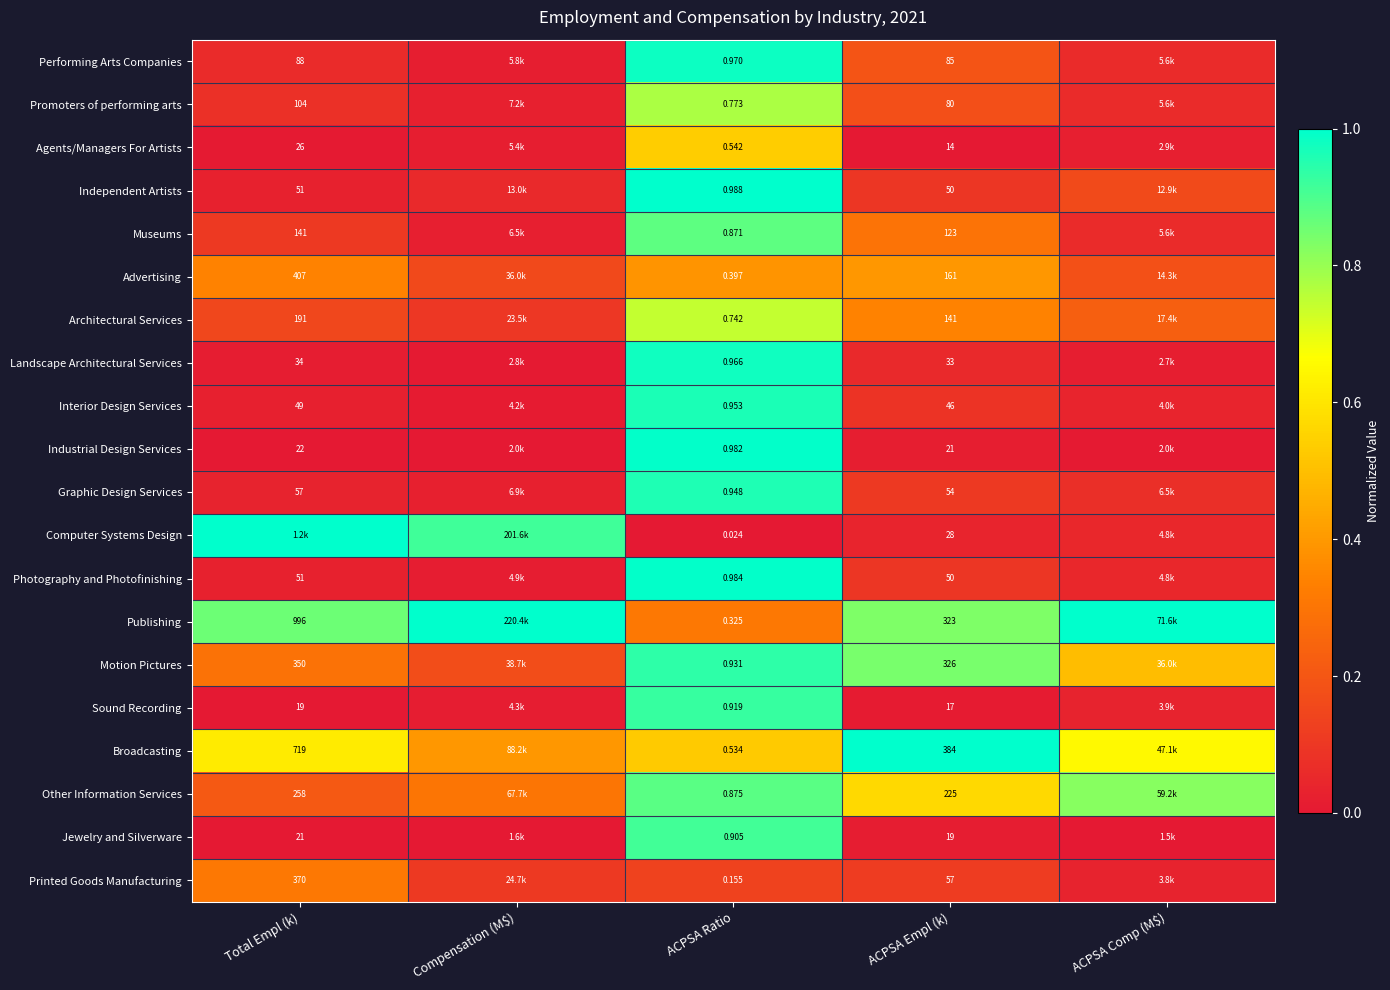

The Museums series shows 0.1 at ACPSA Comp (M$). True or false?

False